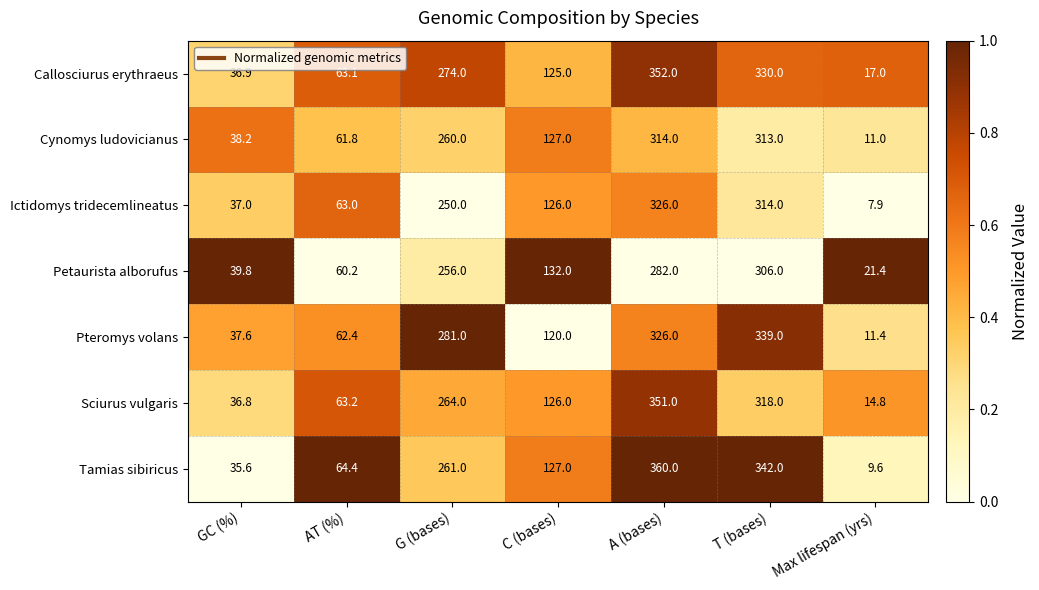

The Callosciurus erythraeus series shows 28.6 at Max lifespan (yrs). True or false?

False